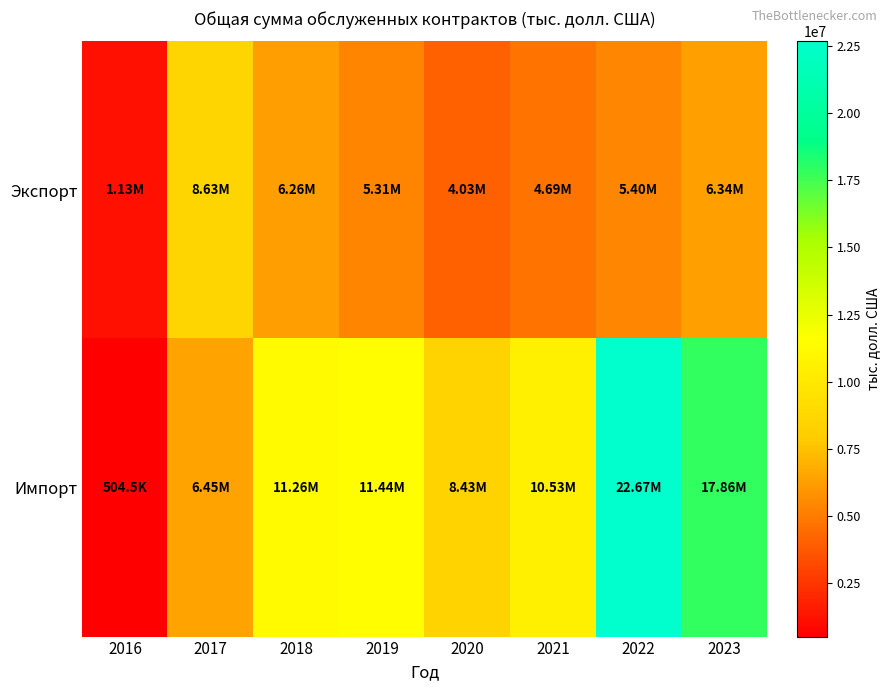

What is the smallest value displayed?

504453.5